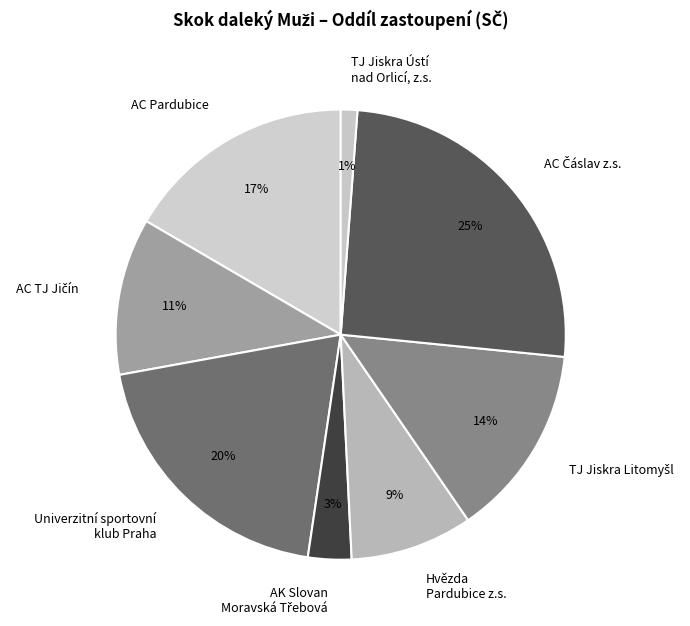

What is the smallest slice in the pie chart?

TJ Jiskra Ústí nad Orlicí, z.s.